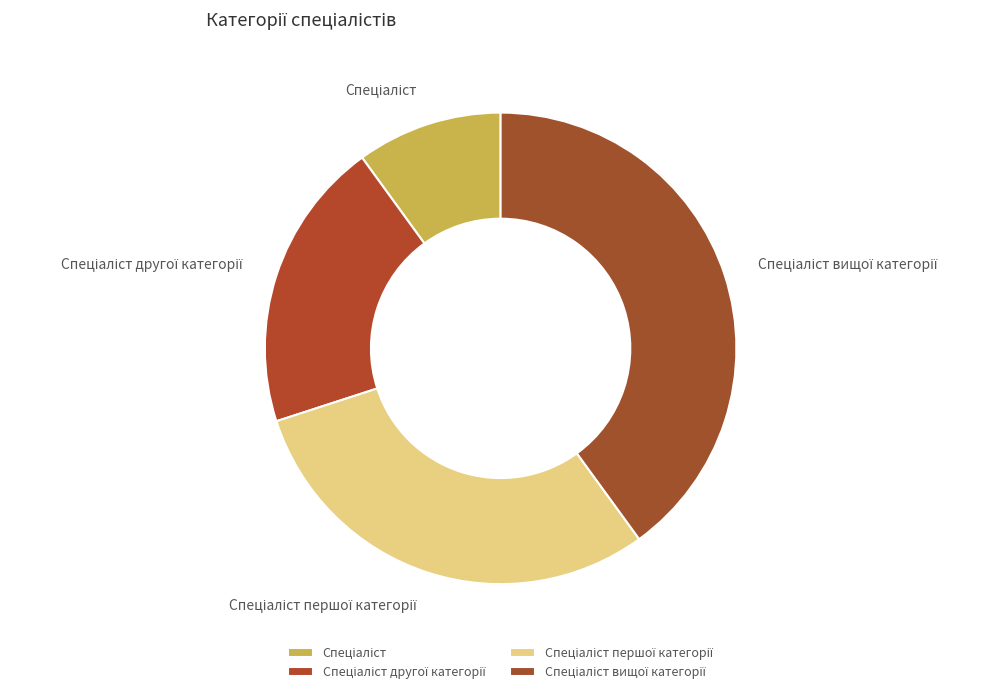

Is there a majority slice in this chart?

No